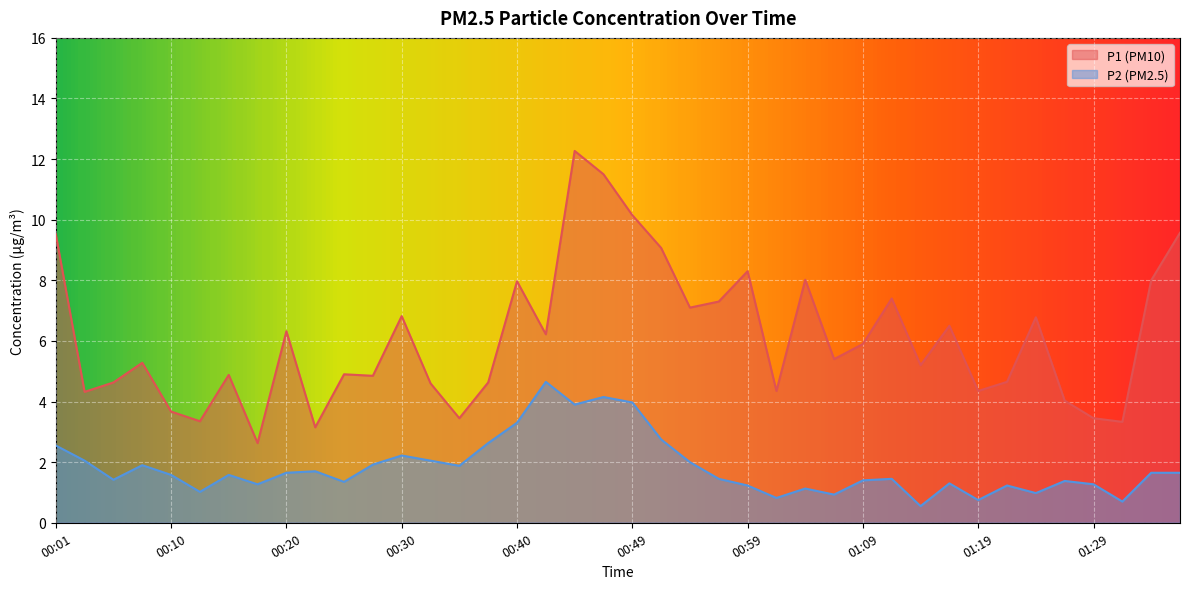

True or false: P2 has a value of 2.8 at 00:08.

False